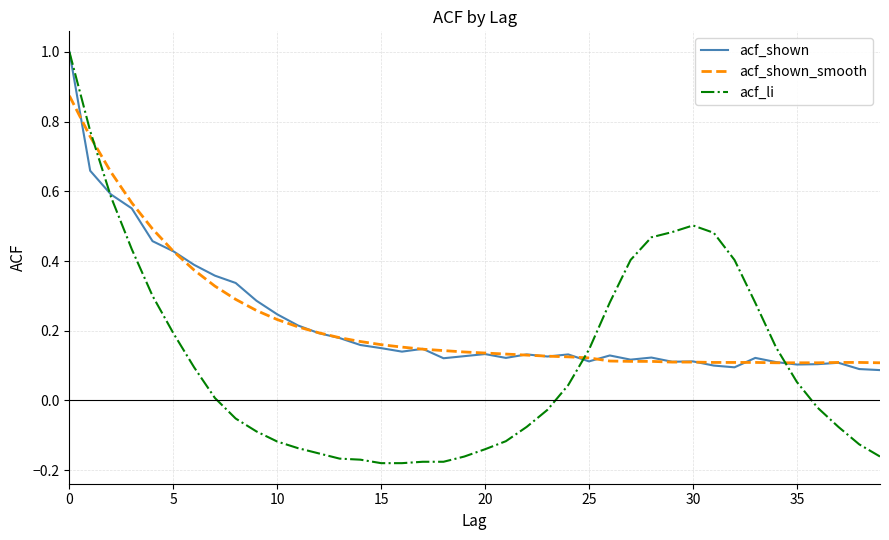

Count the number of categories in the chart.

40